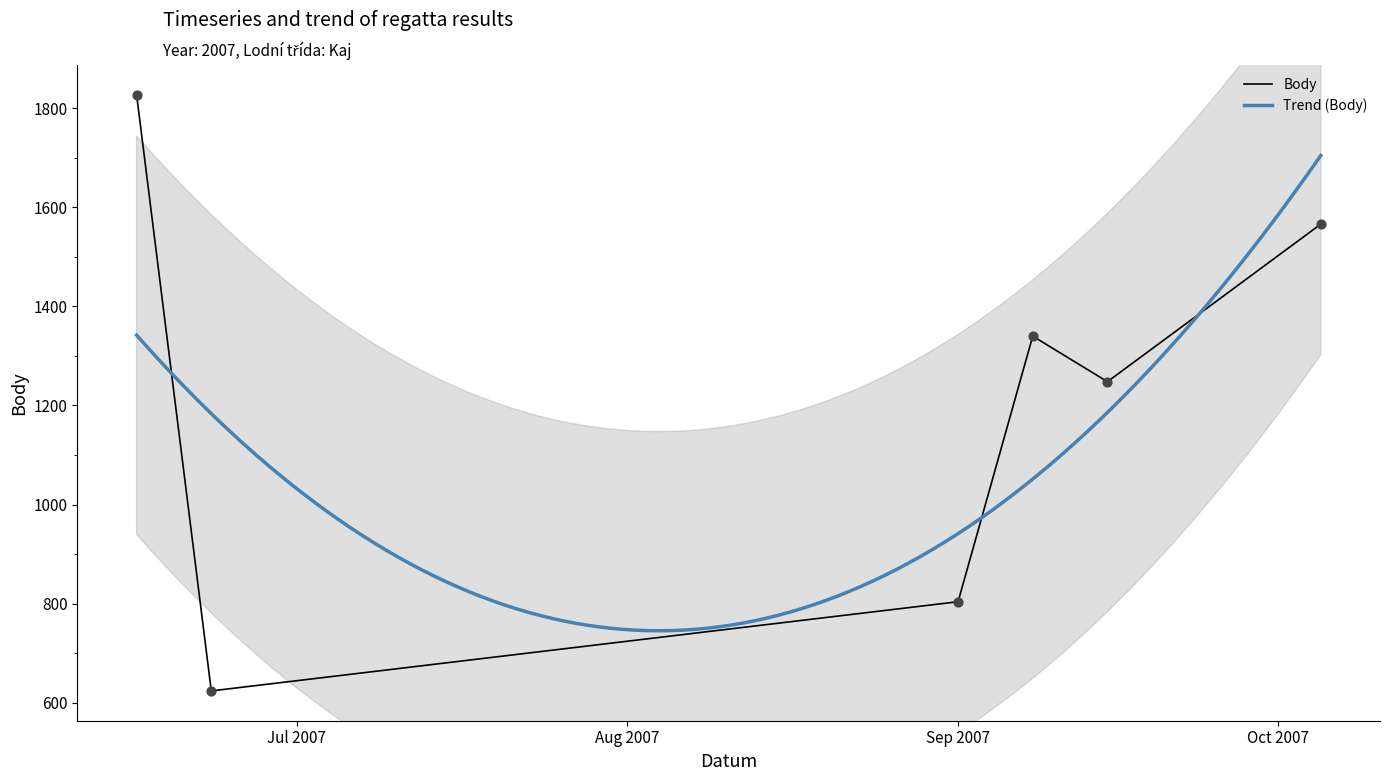

What is the total value across all series at 2007-06-23?

634